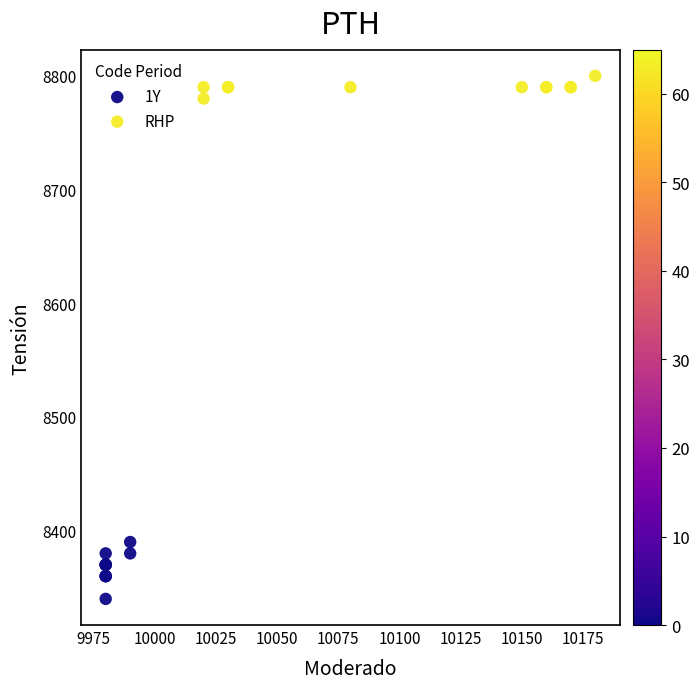

Which series reaches the maximum Y coordinate?

RHP